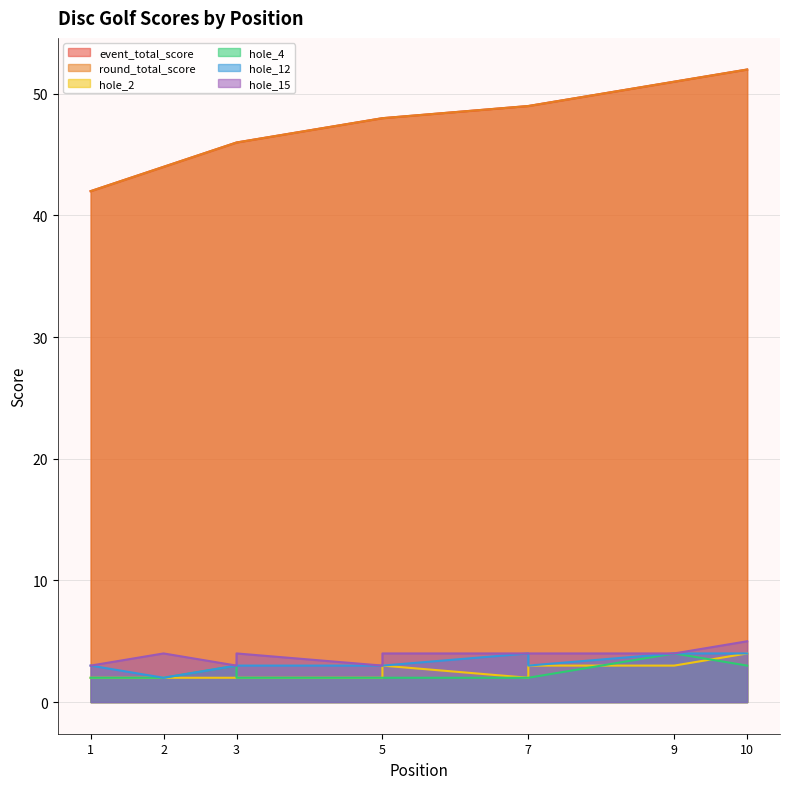

What is the sum of all round_total_score values?

475